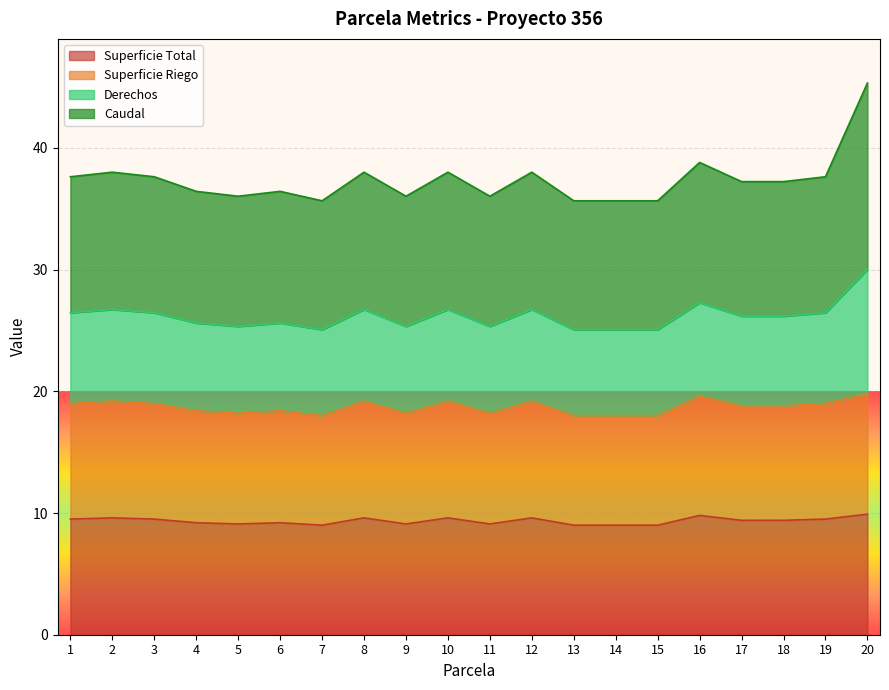

Does the chart display data point markers on the line(s)?

No